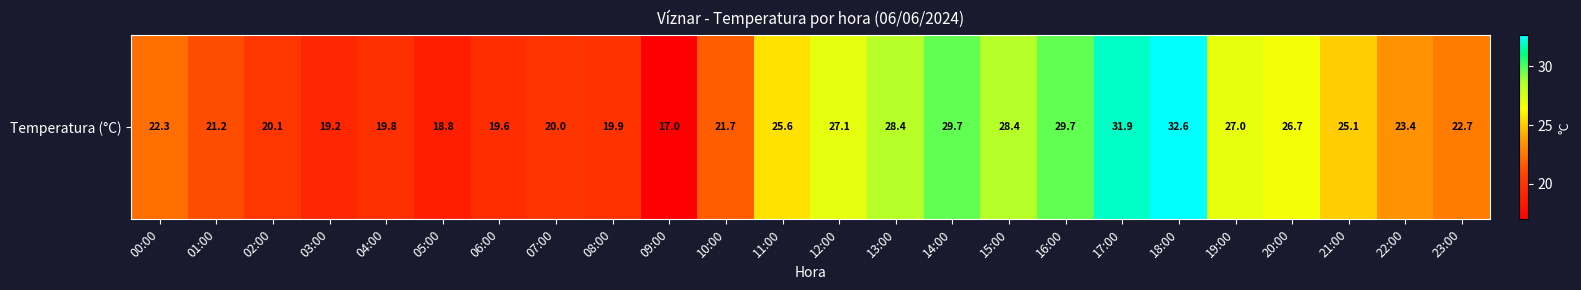

What is the change in value from 17:00 to 22:00?

-8.5